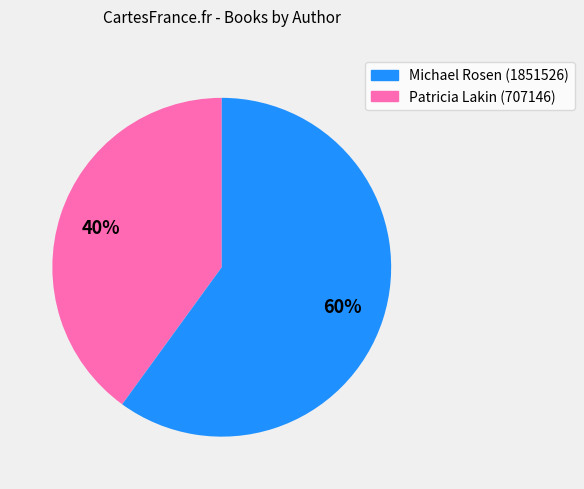

Does any single category account for the majority?

Yes